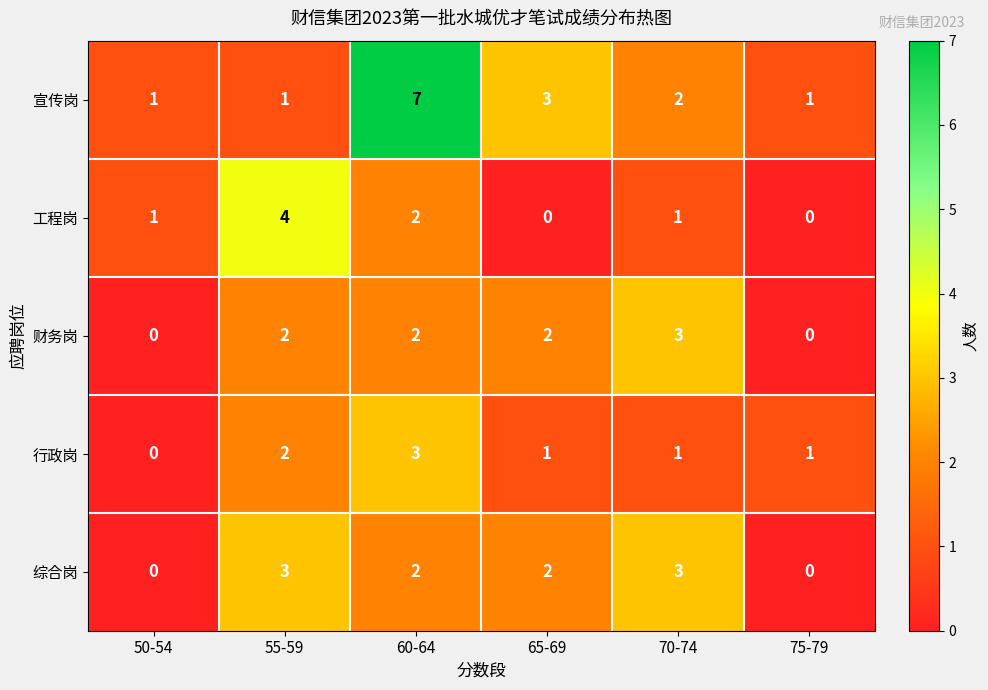

Reading right to left, what are all the values shown in this chart?

宣传岗: 75-79=1	70-74=2	65-69=3	60-64=7	55-59=1	50-54=1
工程岗: 75-79=0	70-74=1	65-69=0	60-64=2	55-59=4	50-54=1
财务岗: 75-79=0	70-74=3	65-69=2	60-64=2	55-59=2	50-54=0
行政岗: 75-79=1	70-74=1	65-69=1	60-64=3	55-59=2	50-54=0
综合岗: 75-79=0	70-74=3	65-69=2	60-64=2	55-59=3	50-54=0